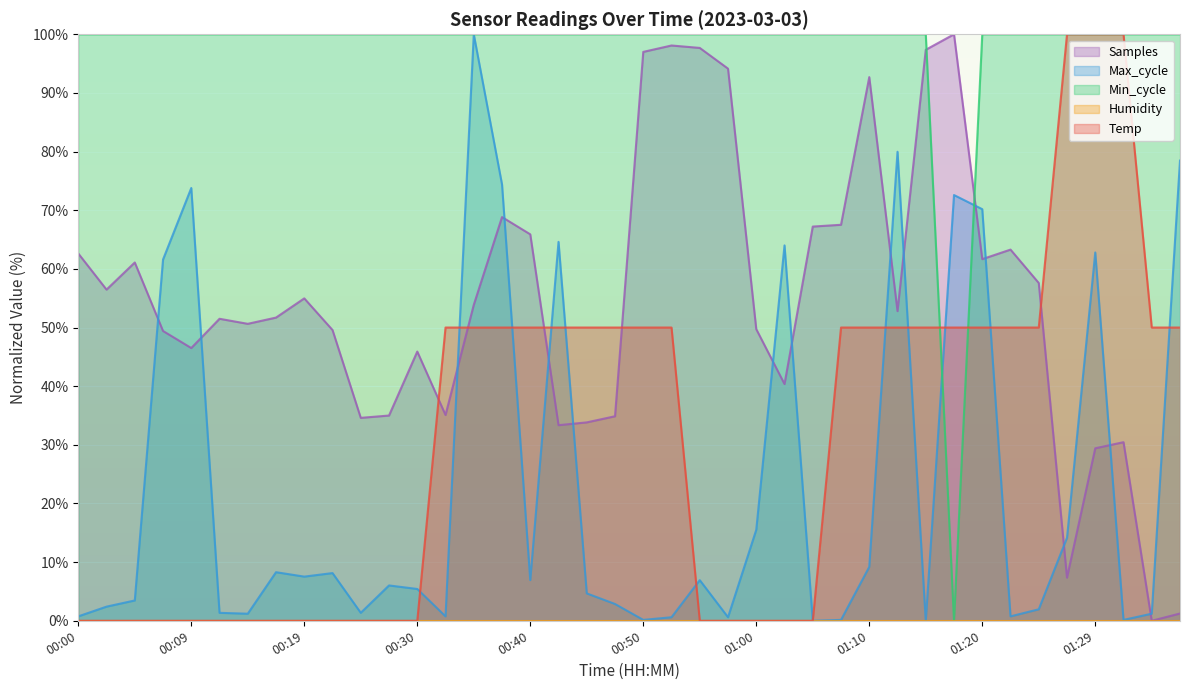

What is the average value of the Samples series?

54.5